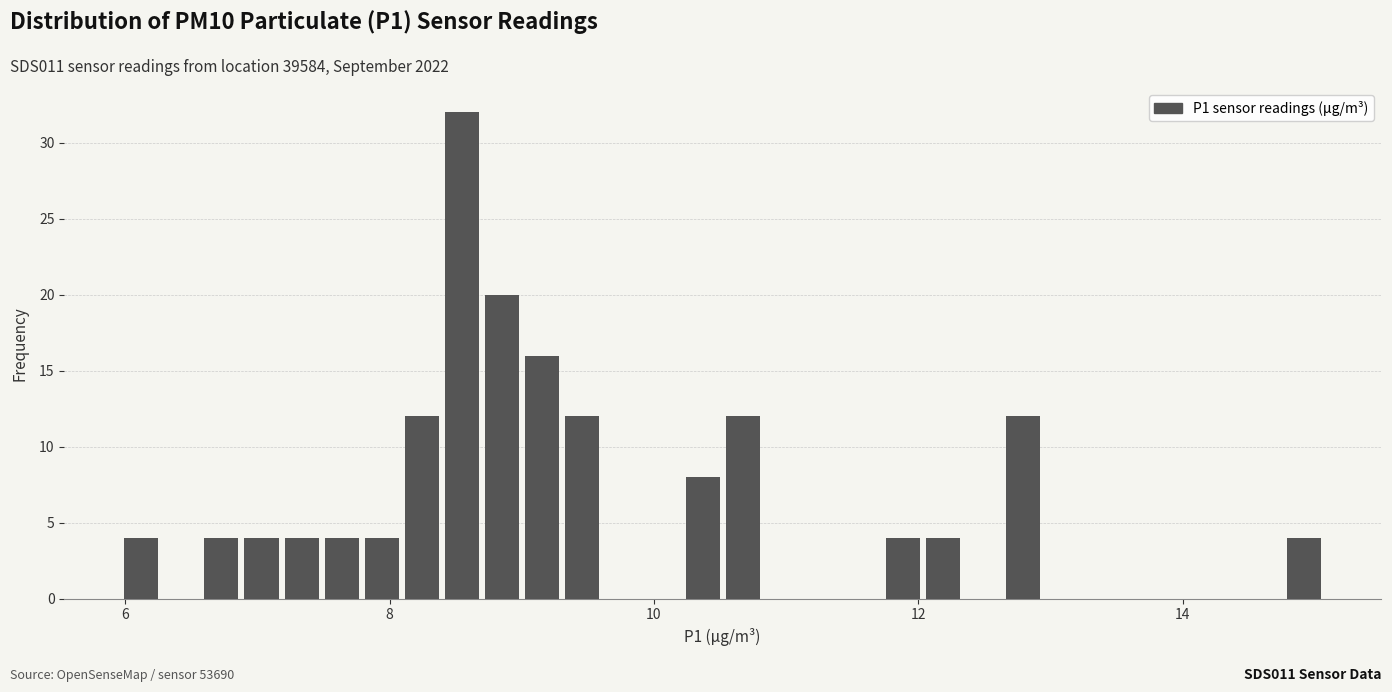

Around what value on the x-axis is the tallest bar? Give the approximate position of its centre, as read against the axis.

8.6